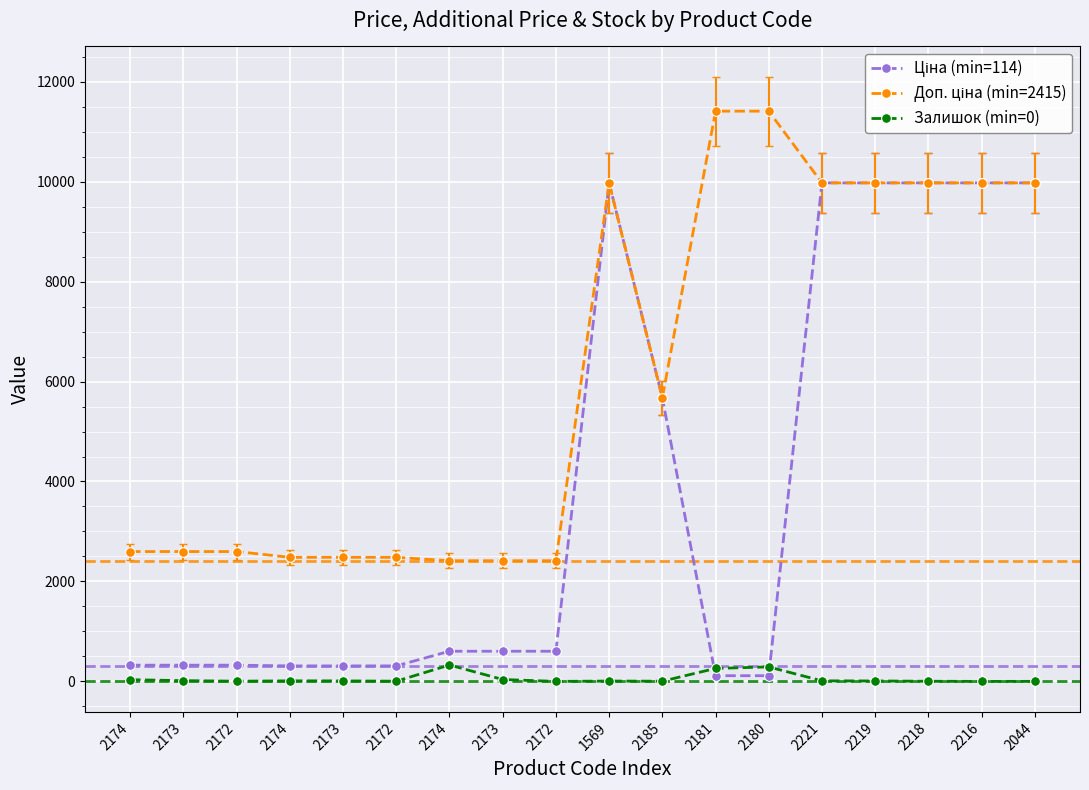

What is the value of the Доп. ціна (min=2415) point at the 3rd from the left?

2598.3